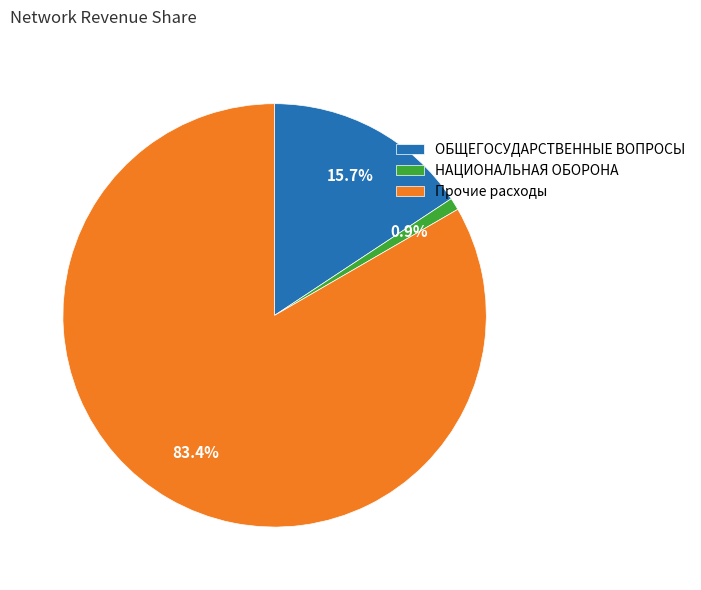

How many segments does this pie chart have?

3